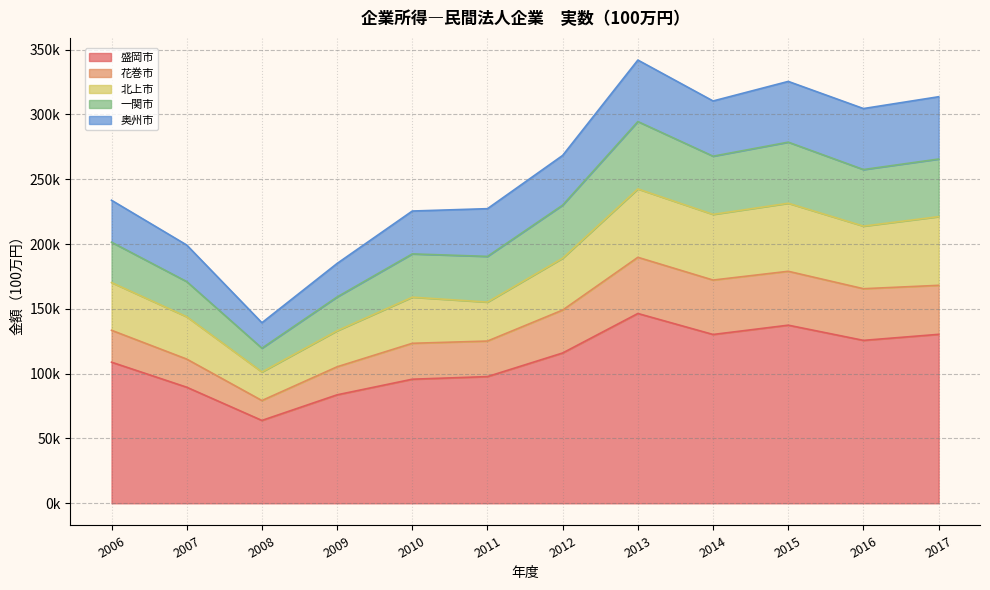

What is the maximum value shown in the chart?

341981